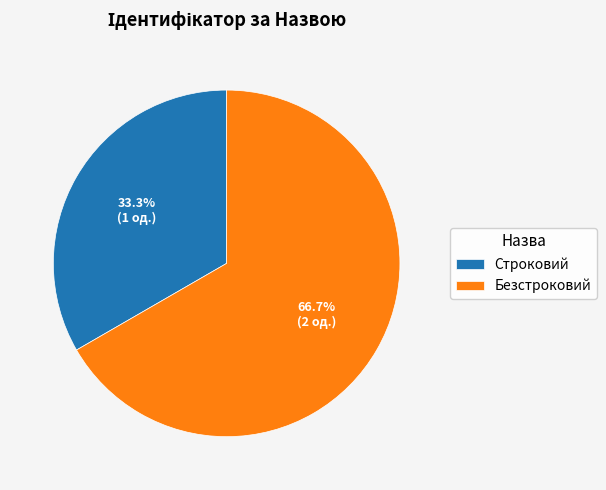

How many segments does this pie chart have?

2